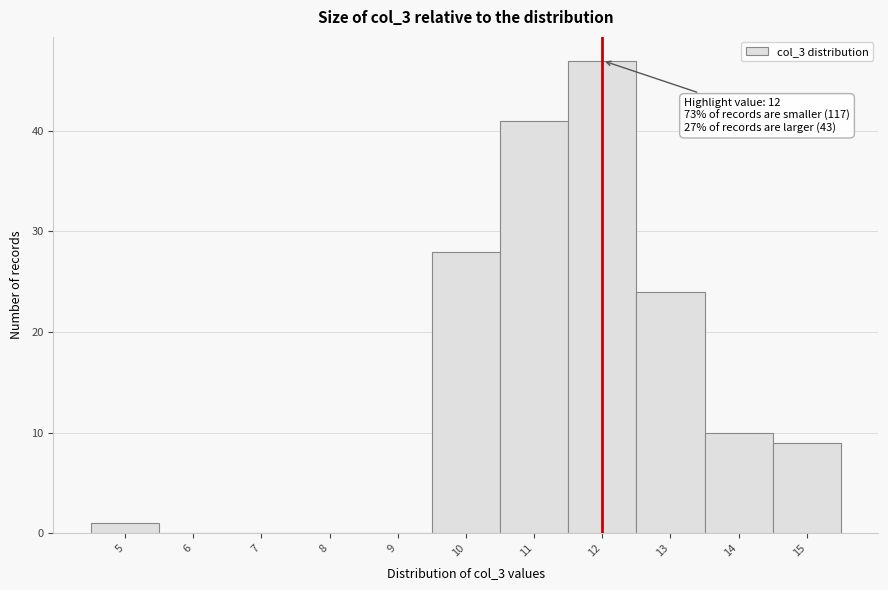

Over which range of the x-axis is the bar tallest?

11.5 to 12.5